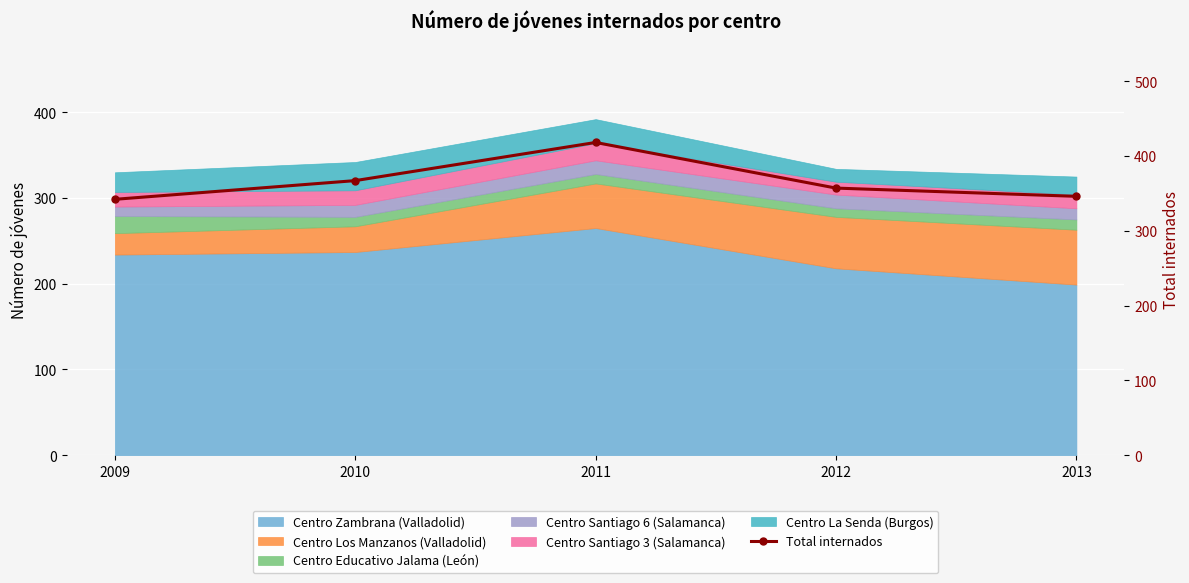

What is the maximum value shown in the chart?

418